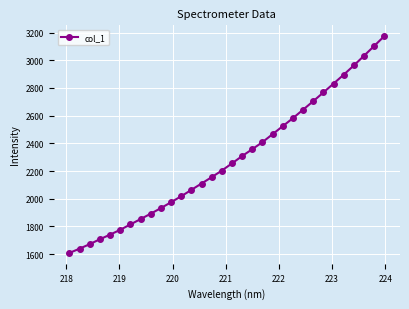

What is the value of the 26th point from the left?

2767.7